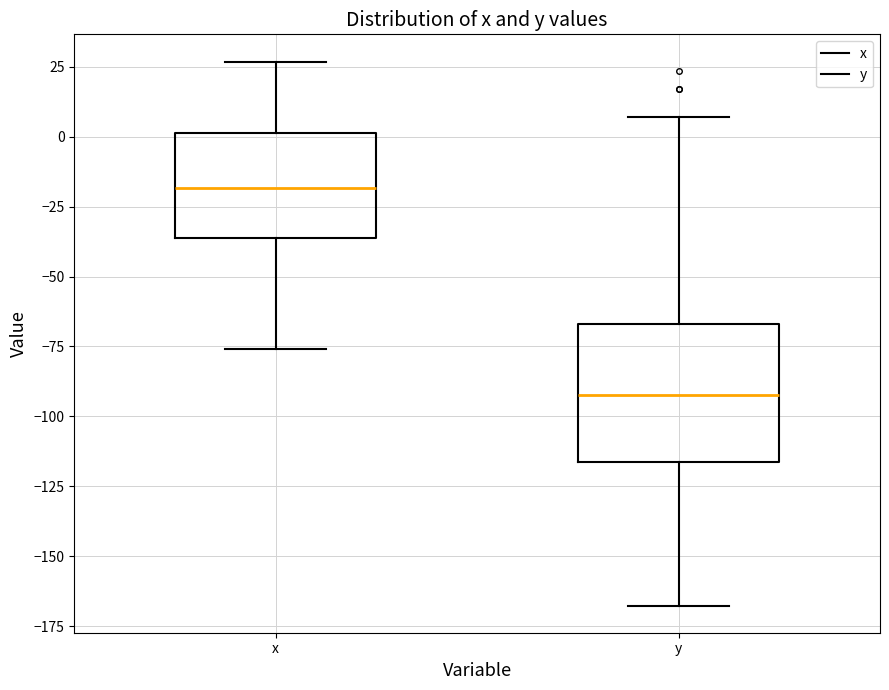

Where is the lower edge of the box for y on the y-axis? The values are not printed on the chart, so give them approximately, as read against the axis.

-115